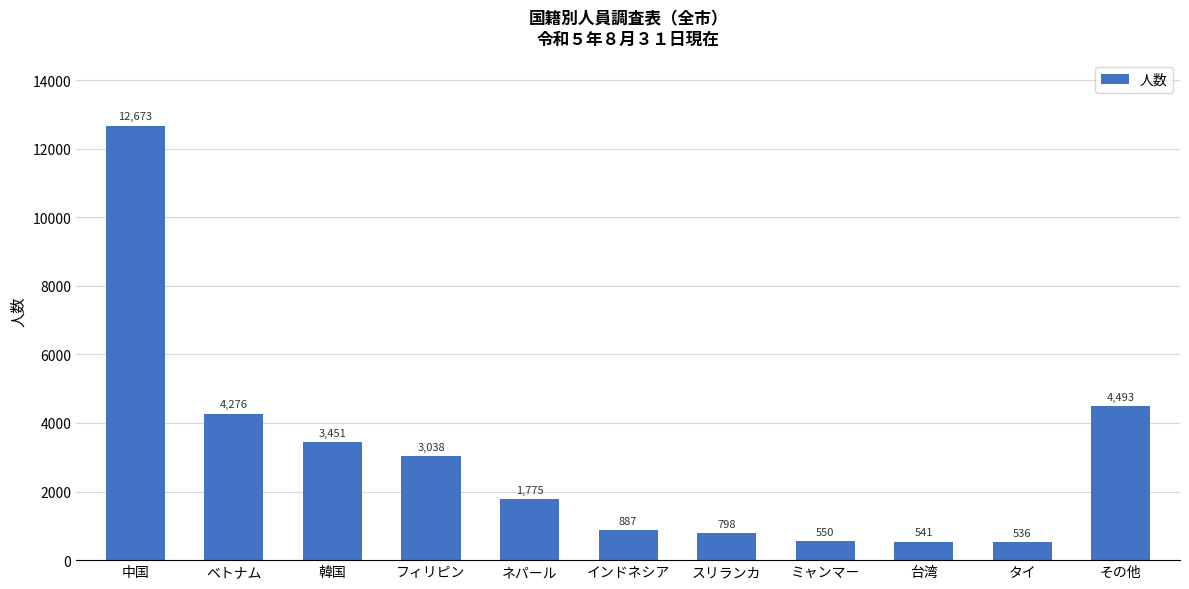

Which has a higher value, ネパール or ベトナム?

ベトナム